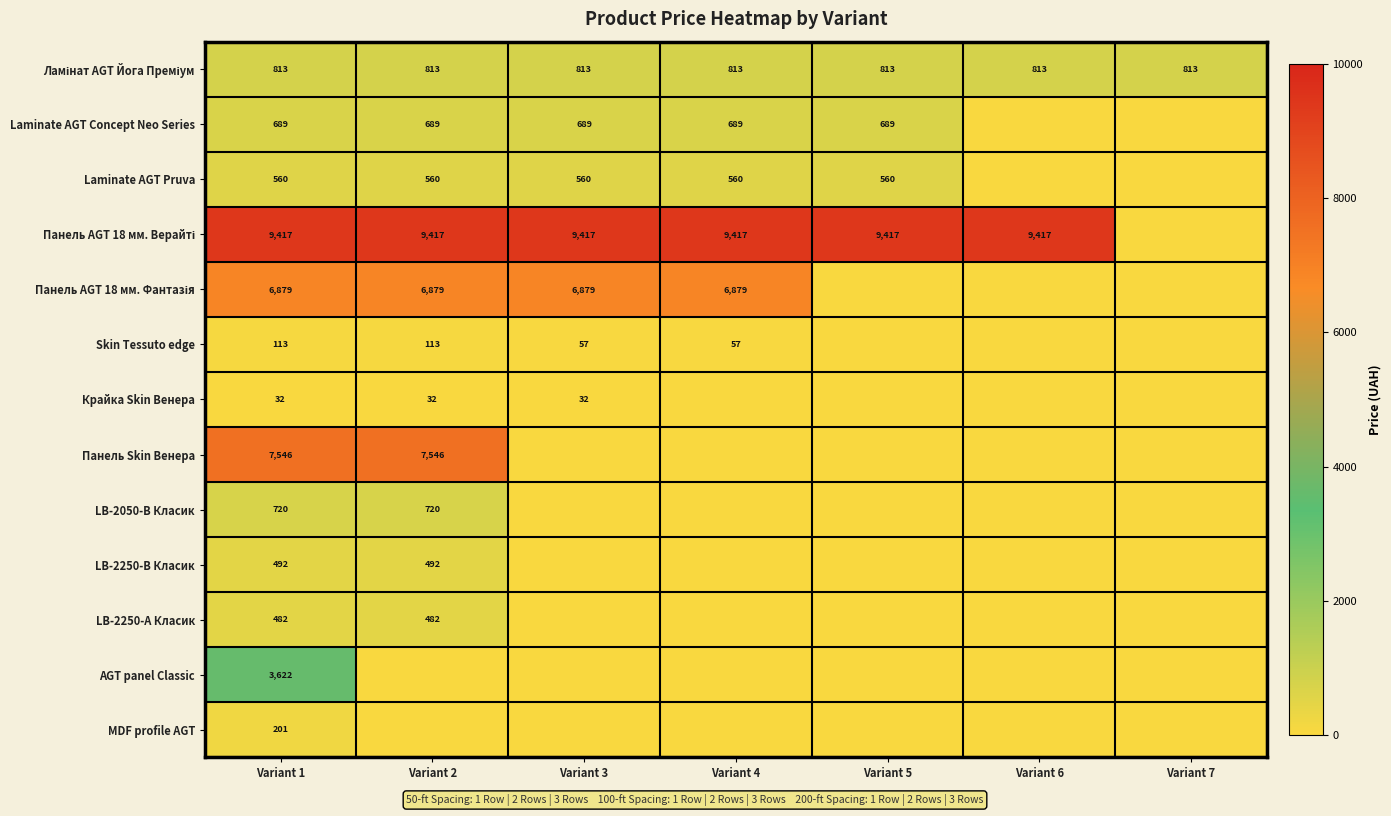

The Крайка Skin Венера series shows 14 at Variant 2. True or false?

False